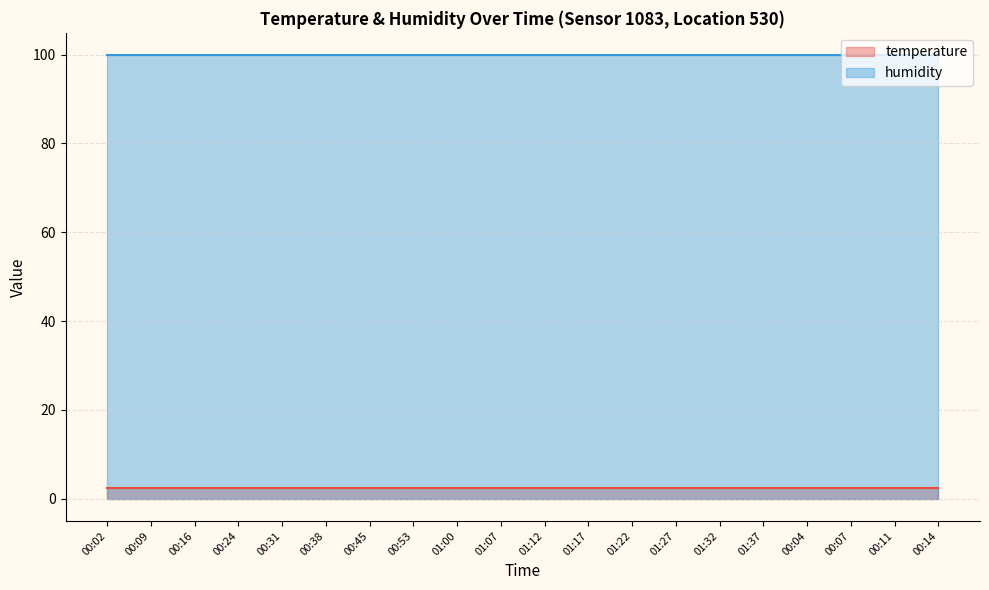

True or false: temperature and humidity cross at least once.

False